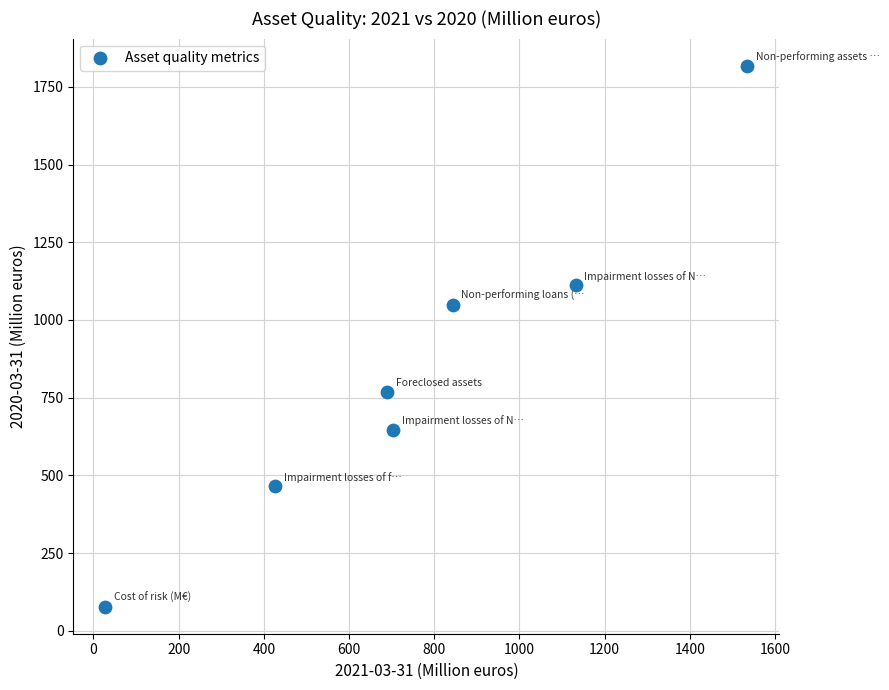

What Y value in the scatter plot is closest to 948?

1049